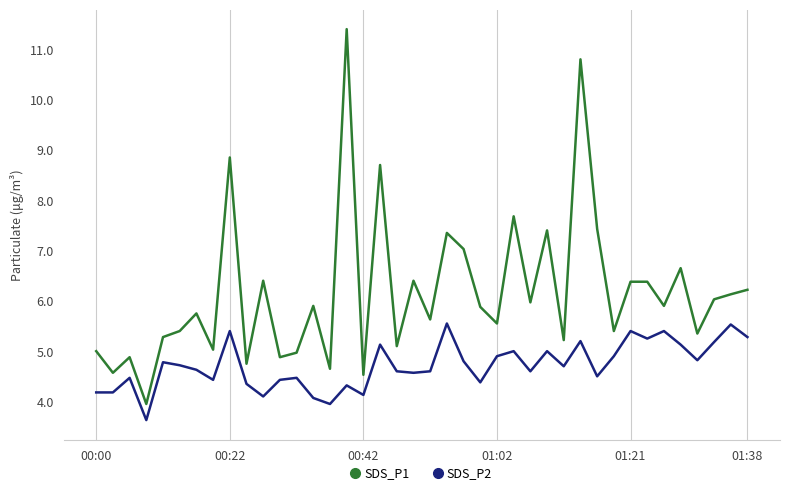

Which series has the widest spread of values?

SDS_P1